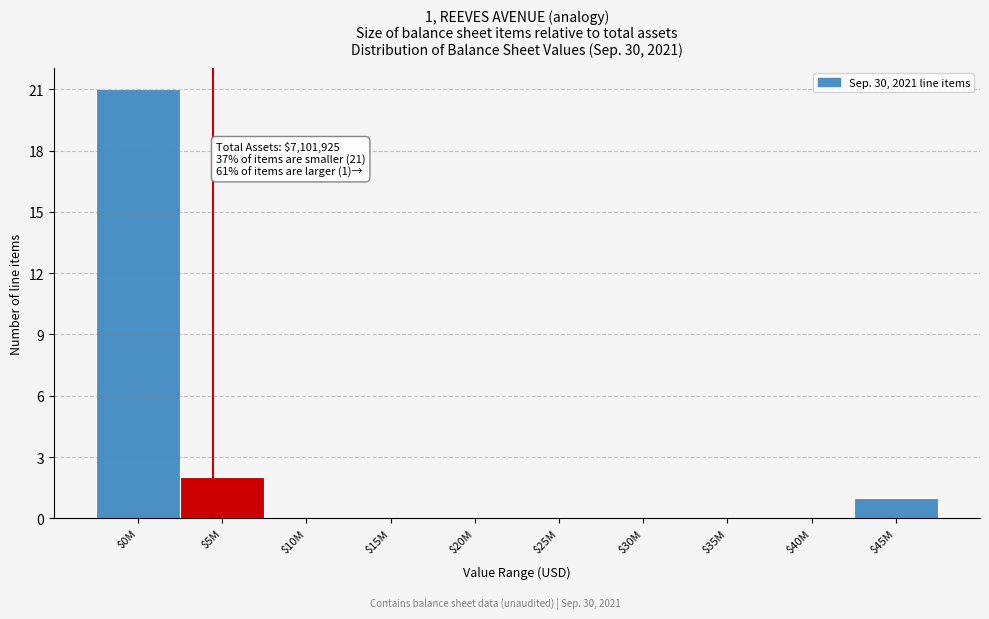

At which category does the chart reach its peak across all series?

$0M